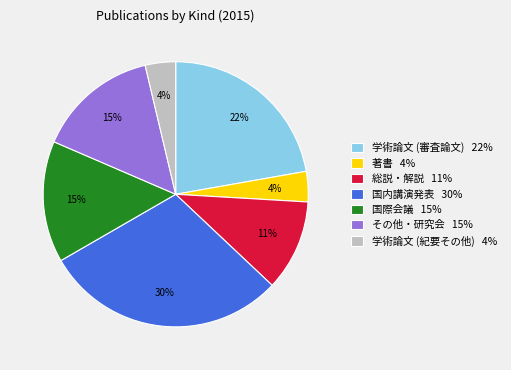

Is the sum of 国際会議 and 総説・解説 greater than half?

No